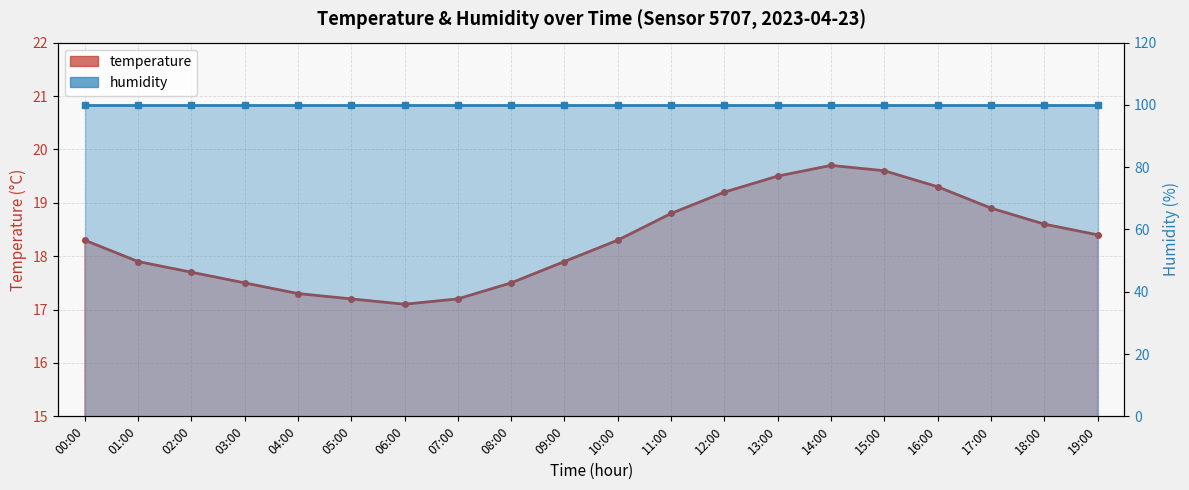

What is the label of the 2nd point from the right?

18:00